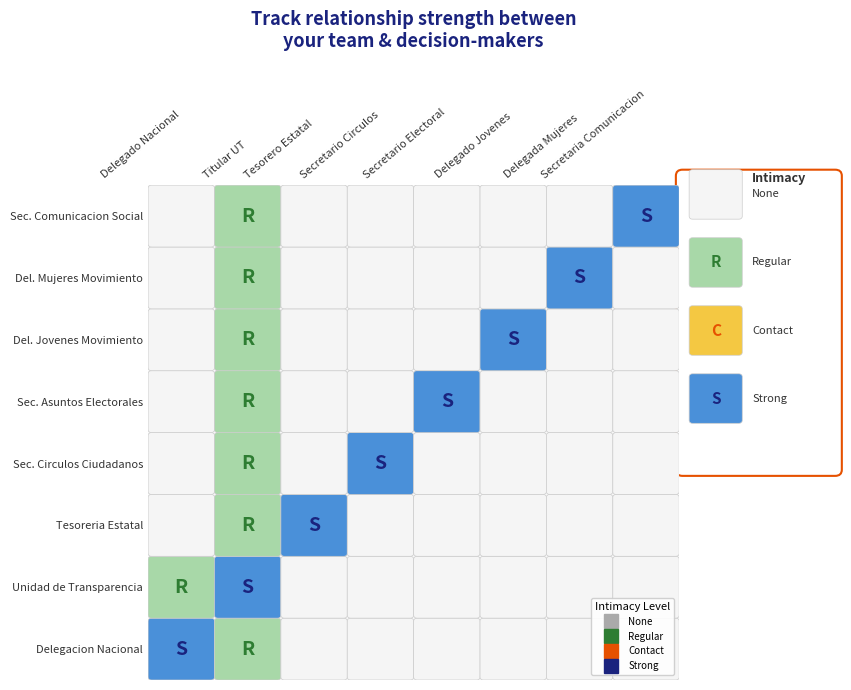

The Secretaria de Asuntos Electorales series shows 0 at 3. True or false?

True